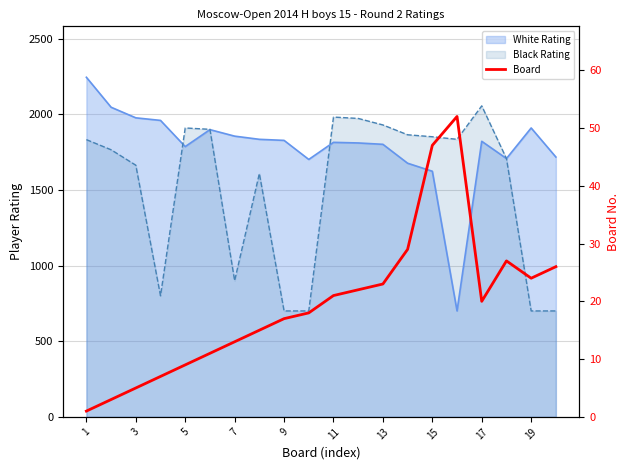

True or false: the data shows 14 at 5.

False